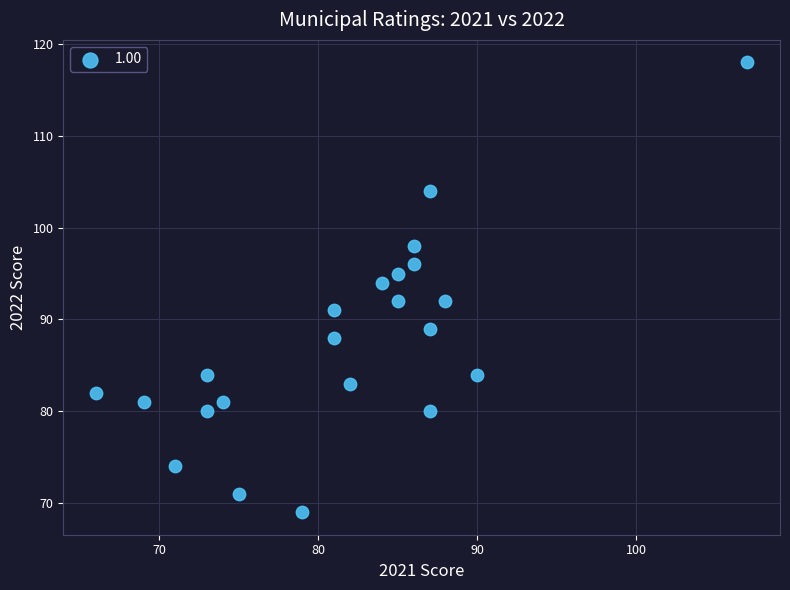

What is the range of X values (max minus min)?

41